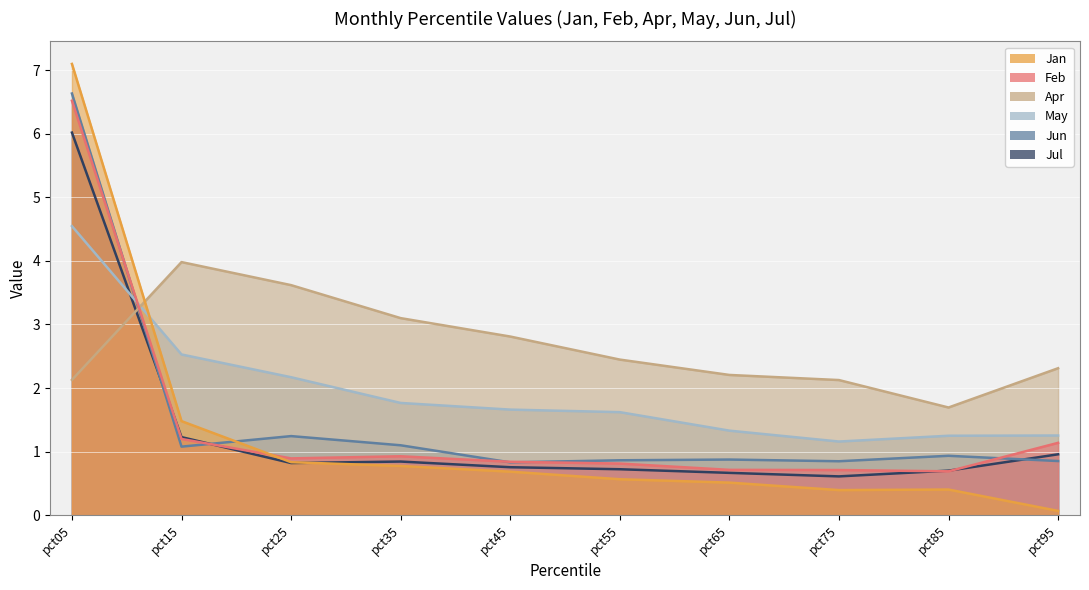

Where is the first local minimum for Feb?

pct25